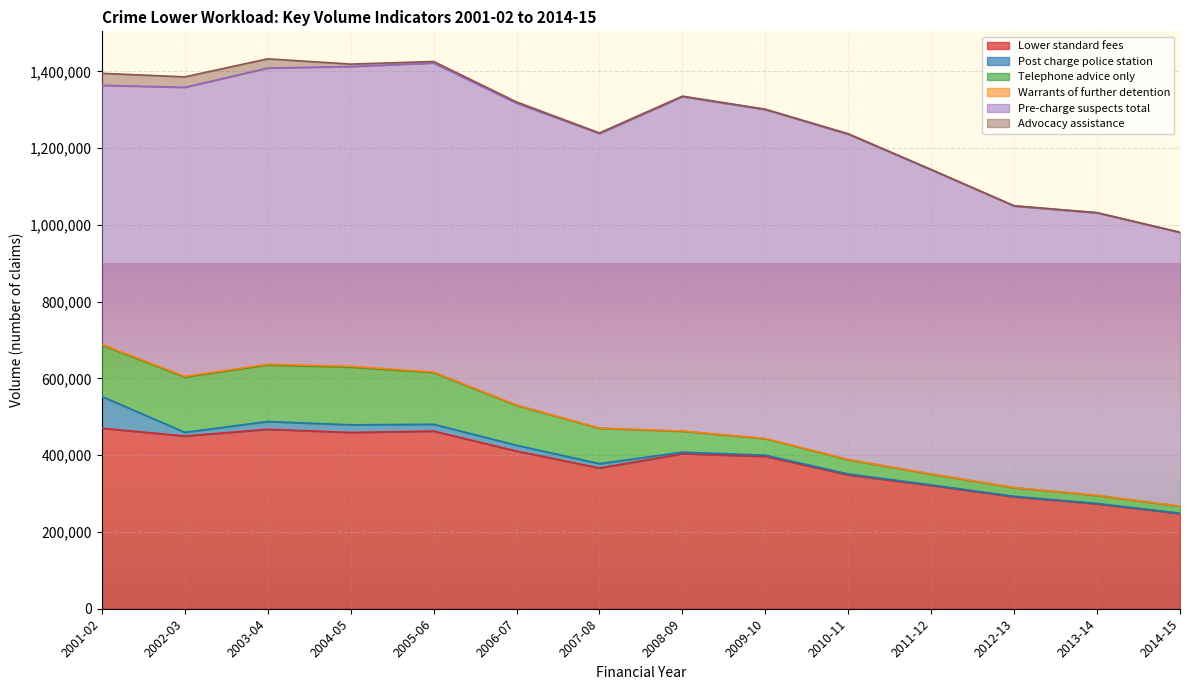

At 2007-08, list the series in order from smallest to largest.

Warrants of further detention, Advocacy assistance, Post charge police station, Telephone advice only, Lower standard fees, Pre-charge suspects total